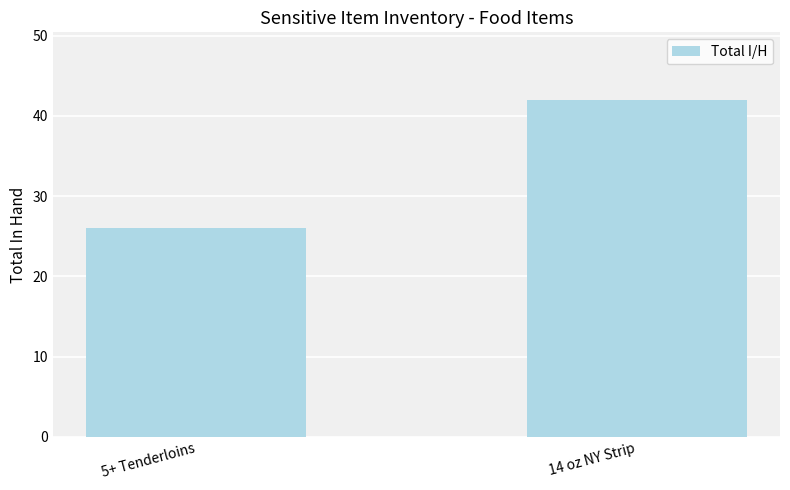

At which label is the value closest to 34?

5+ Tenderloins